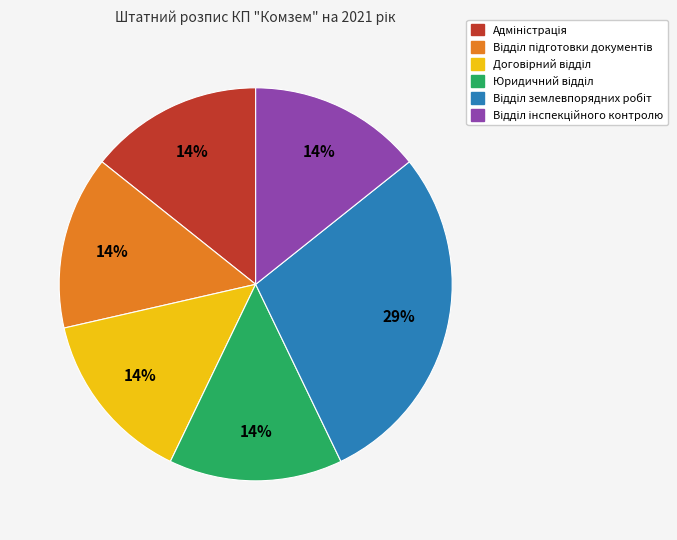

Is there any slice that represents more than half of the pie?

No